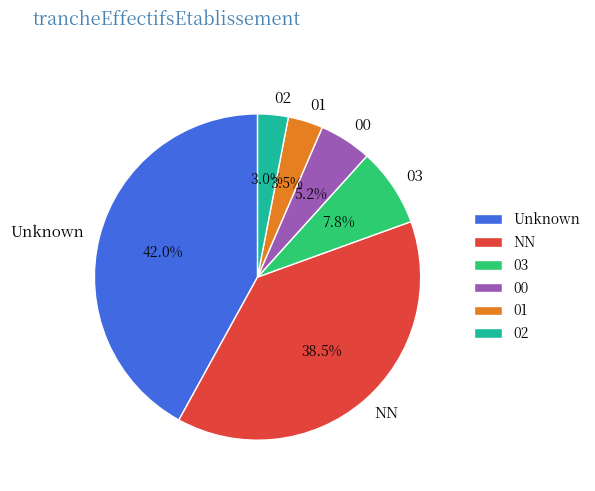

Is 01 the majority of the pie?

No